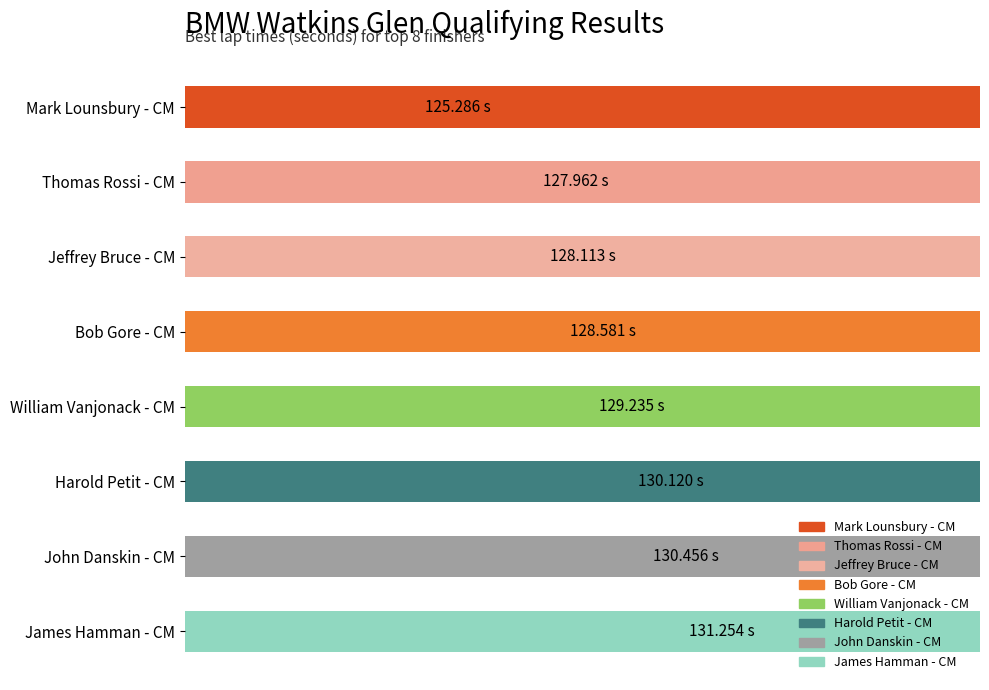

Reading right to left, list all the values displayed in this chart.

131.3	130.5	130.1	129.2	128.6	128.1	128.0	125.3